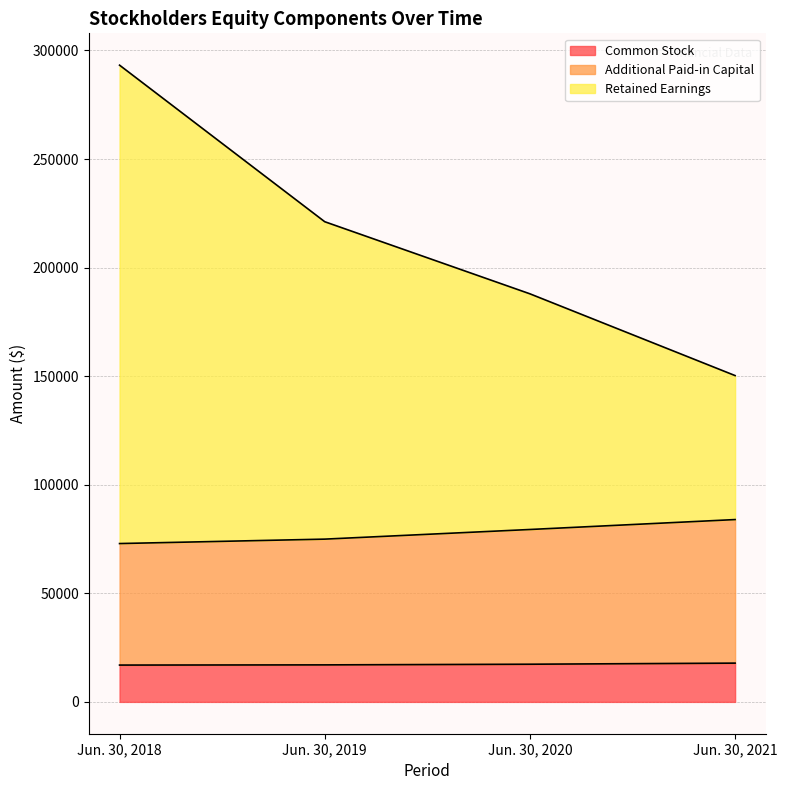

Which series has the widest spread of values?

Retained Earnings